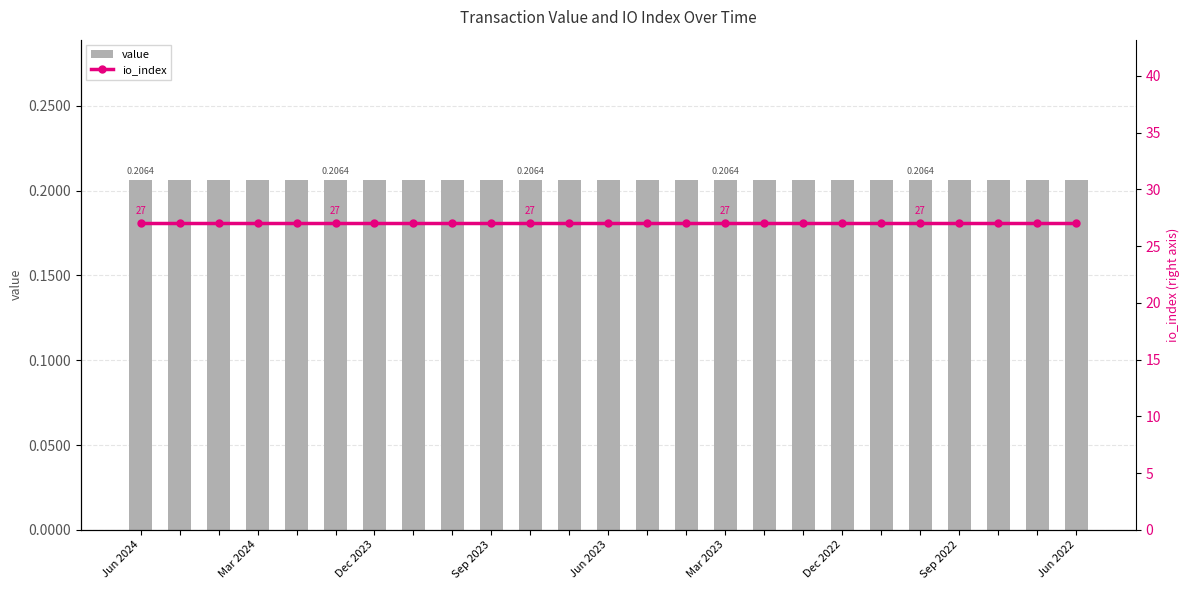

Which category has the highest value in the value series?

Jun 2024